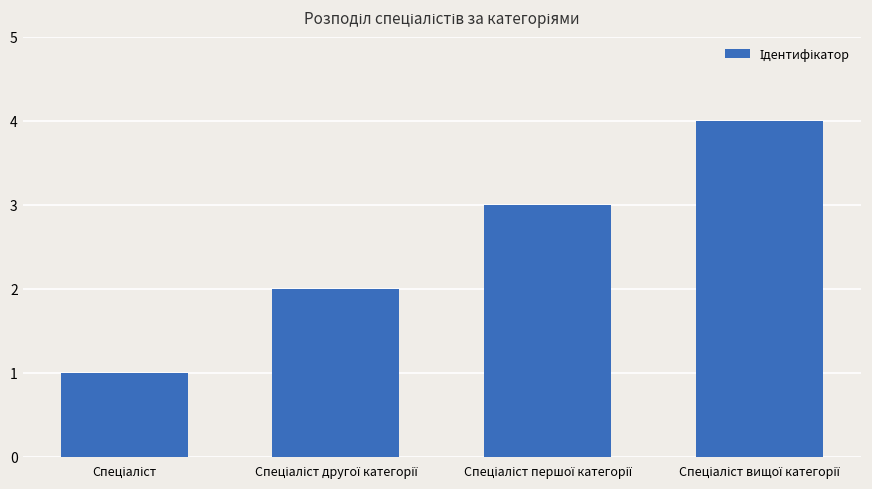

What is the difference between the maximum and minimum values?

3